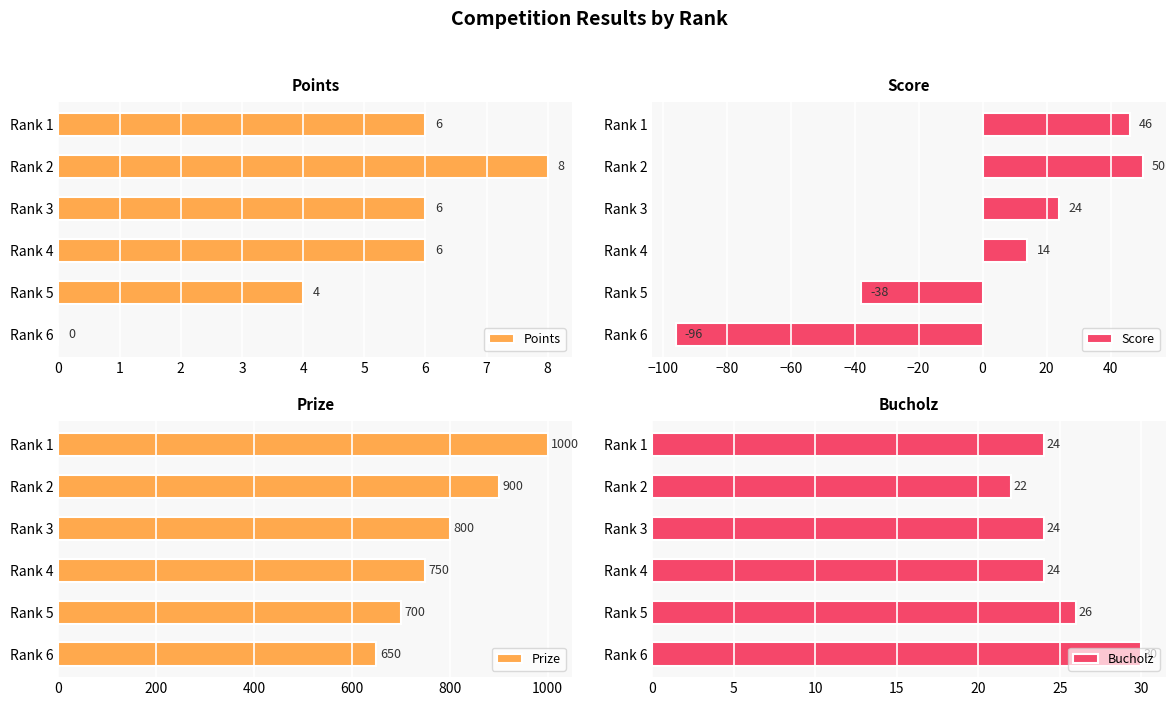

How many data points does each series have?

6